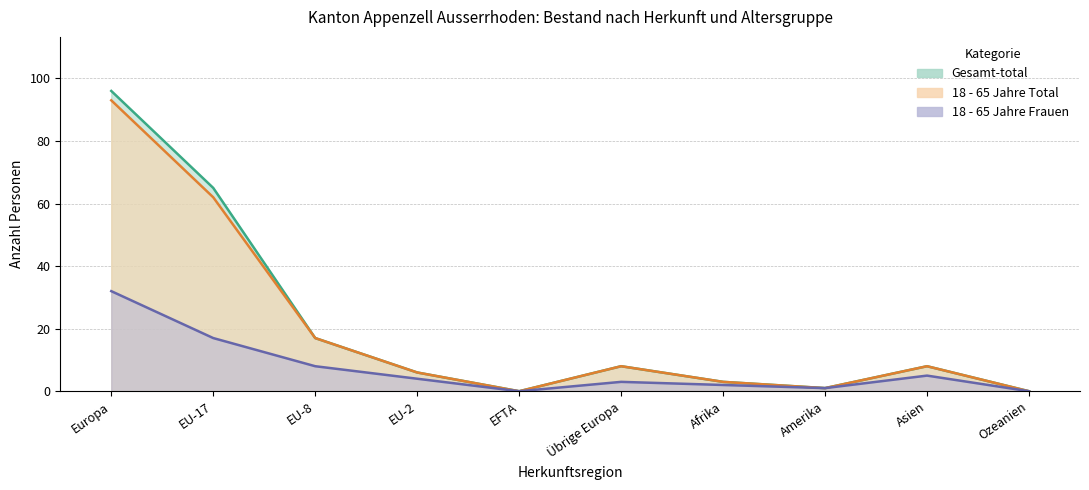

At which label does 18 - 65 Jahre Frauen first exceed 4?

Europa